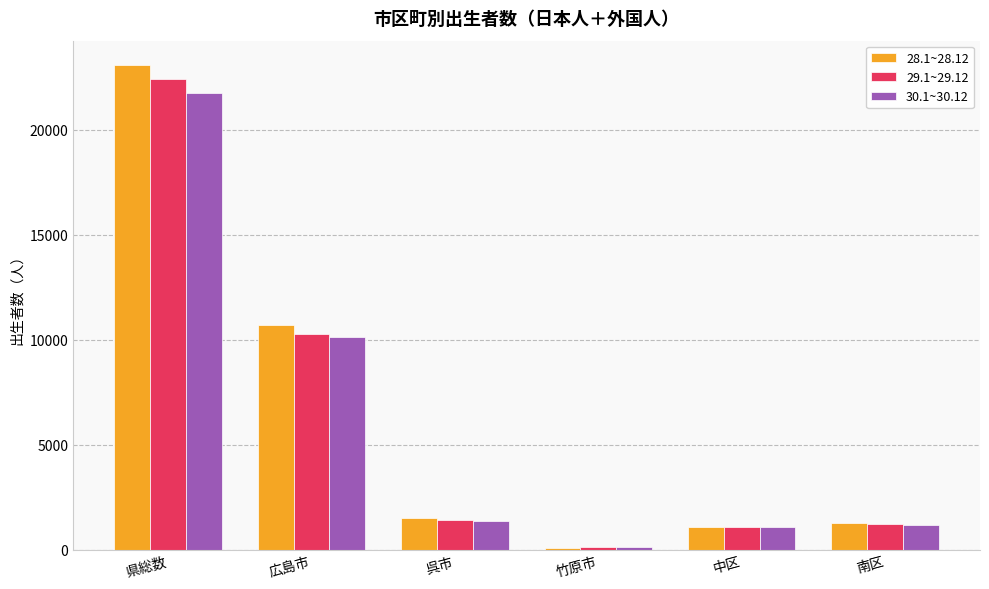

What is the sum of all 29.1~29.12 values?

36575